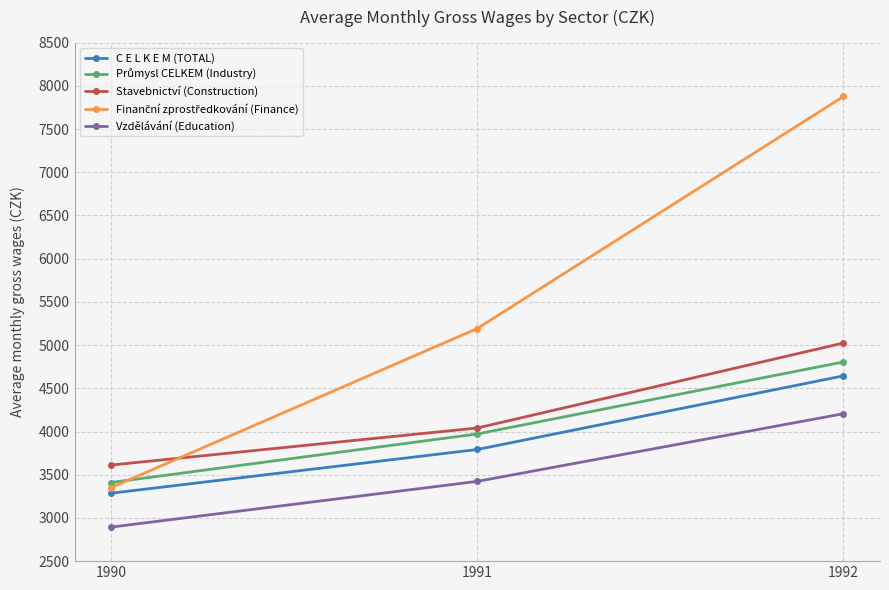

What is the total value across all series at 1992?

26556